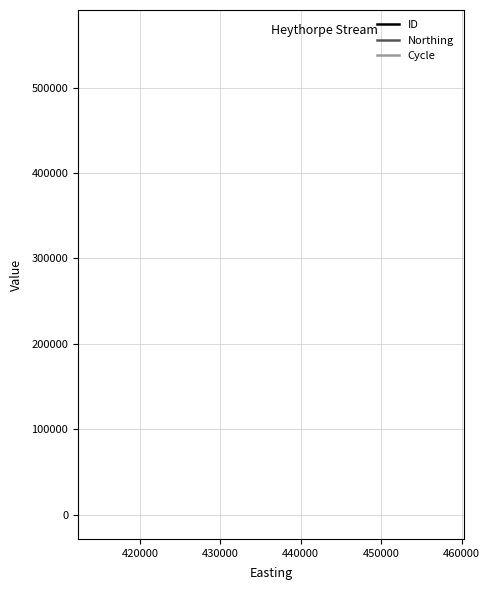

True or false: Northing and Cycle intersect in this chart.

False